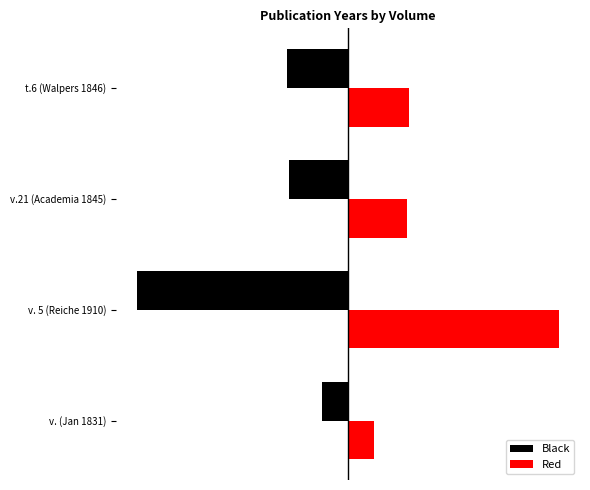

Reading left to right, extract all data points from this chart.

Black: -11	-90	-25	-26
Red: 11	90	25	26